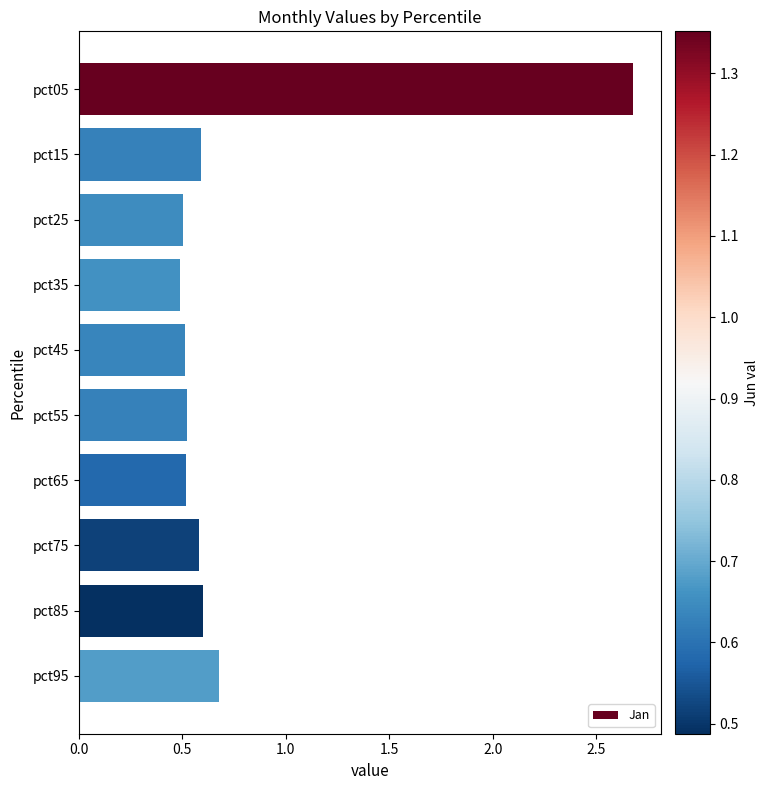

Reading top to bottom, extract all data points from this chart.

pct05=2.7	pct15=0.6	pct25=0.5	pct35=0.5	pct45=0.5	pct55=0.5	pct65=0.5	pct75=0.6	pct85=0.6	pct95=0.7